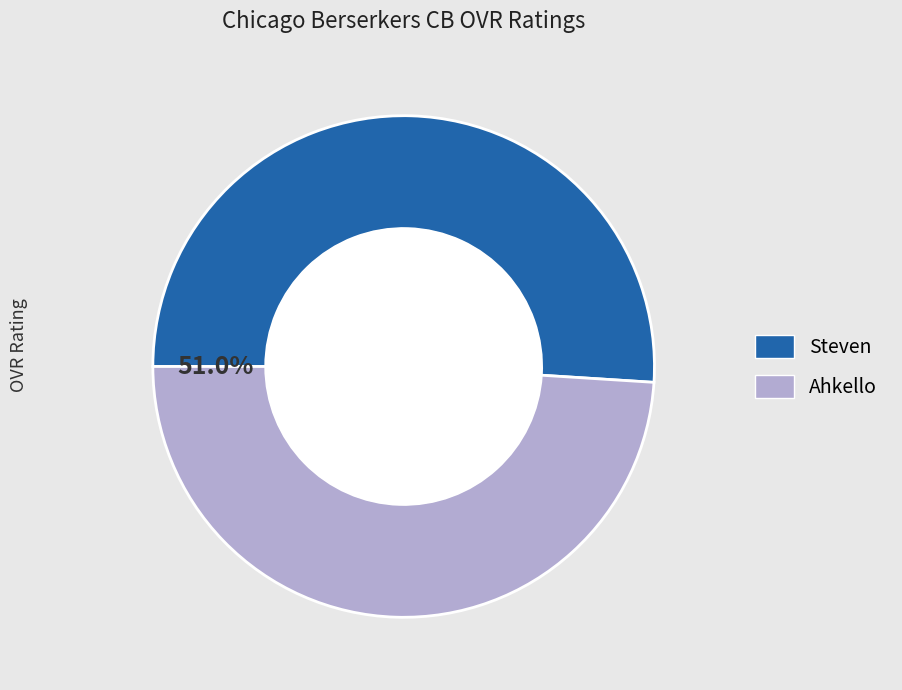

Is the sum of Steven and Ahkello greater than half?

Yes